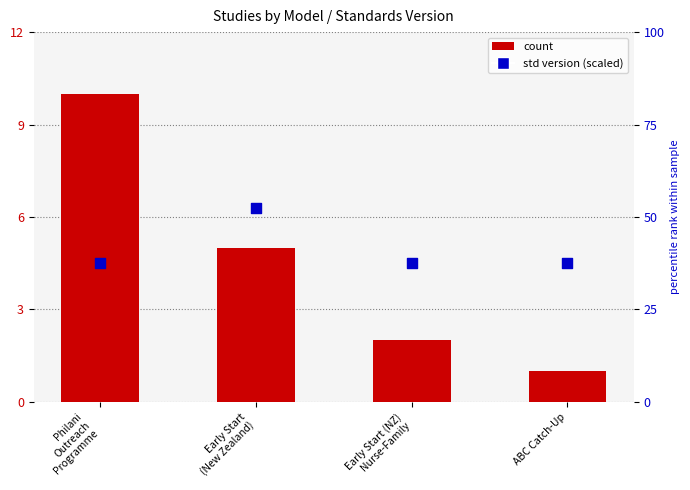

Which series has the largest Y range (max minus min)?

percentile rank within the sample